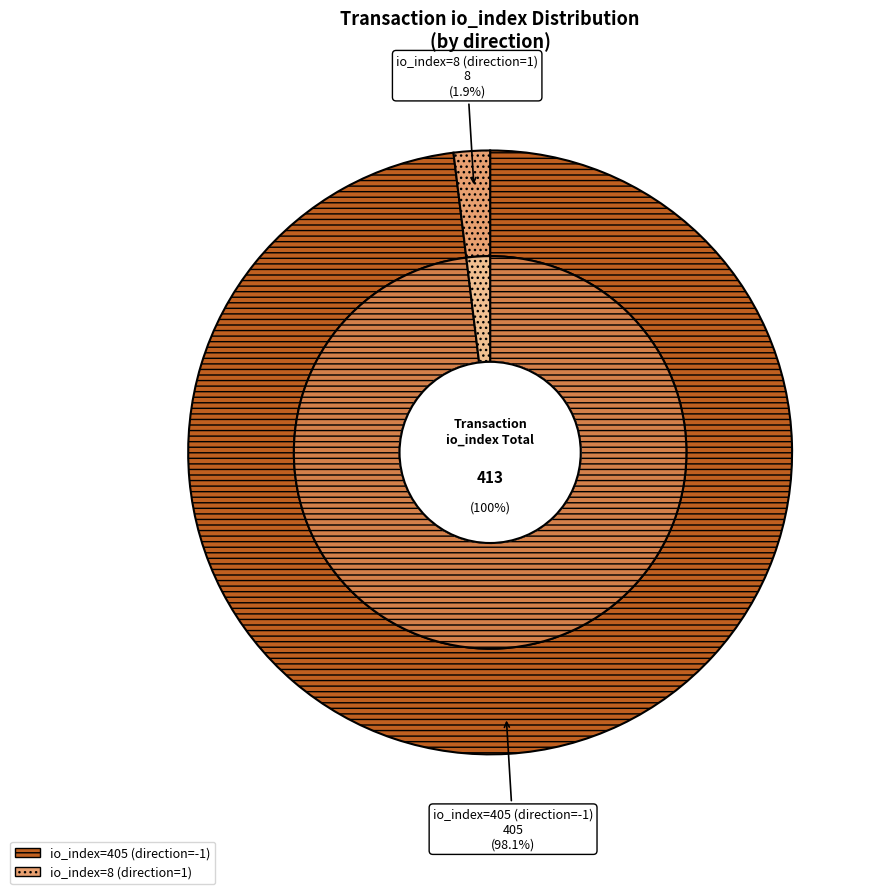

Is it true that io_index=8 (direction=1) is 2% of the pie?

True